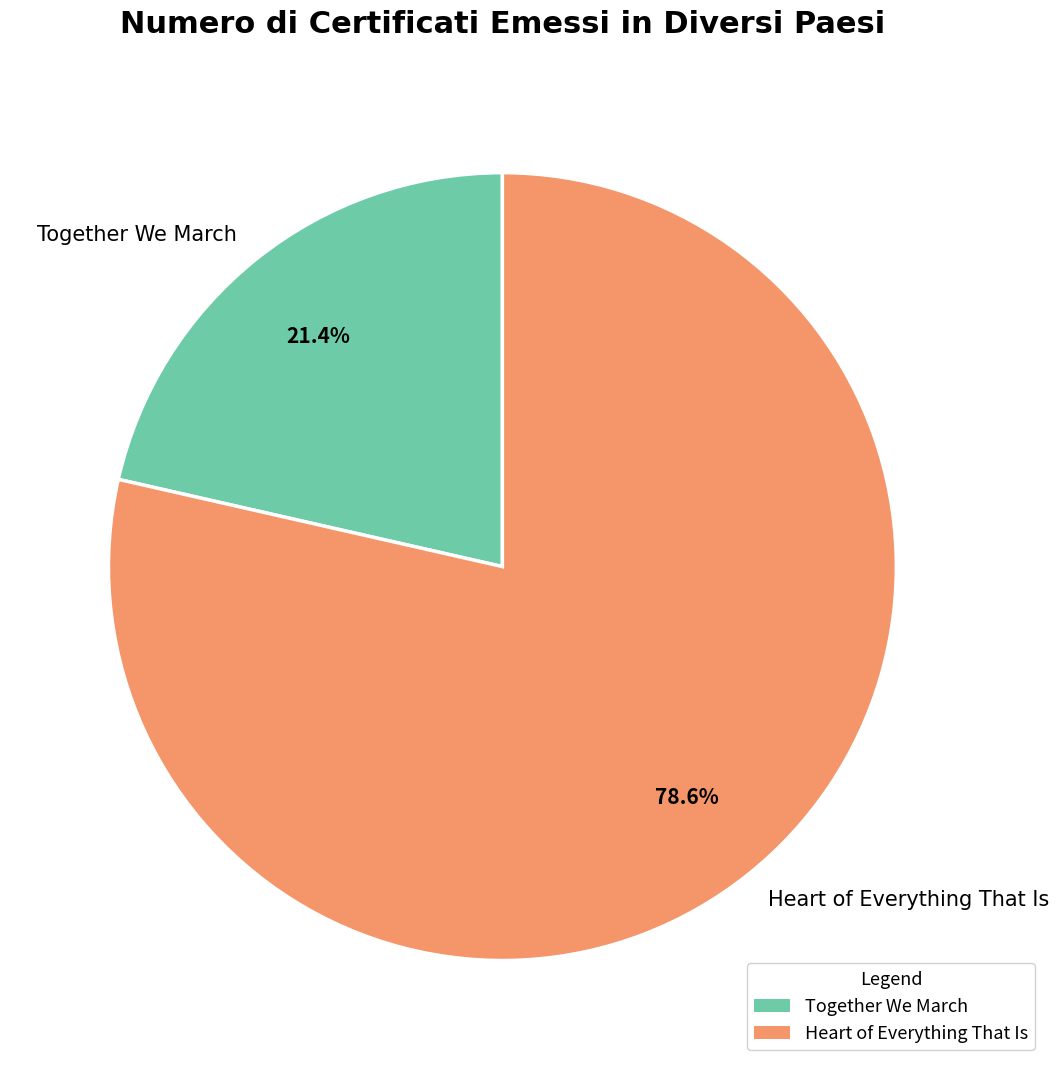

What is the ratio of the value at Together We March to the value at Heart of Everything That Is?

0.3